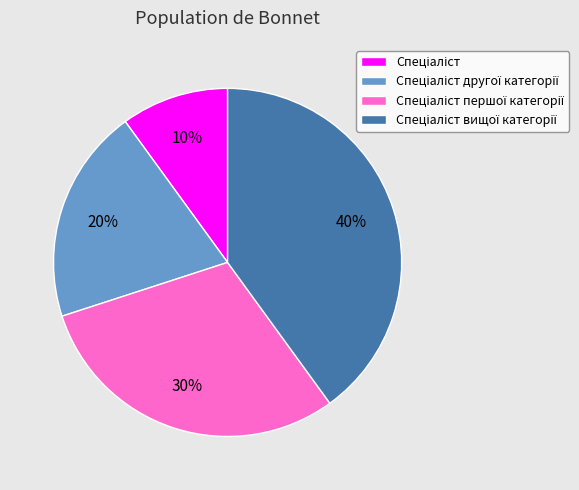

How many slices are in this pie chart?

4